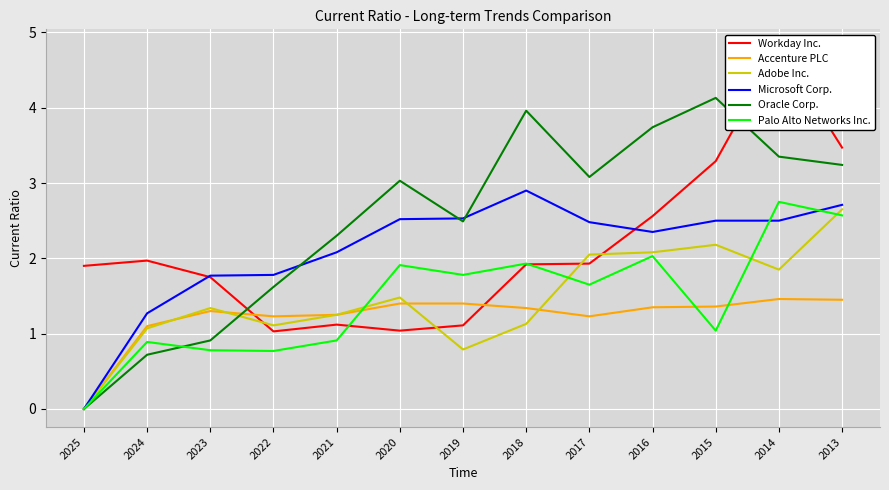

What is the sum of all Microsoft Corp. values?

27.4